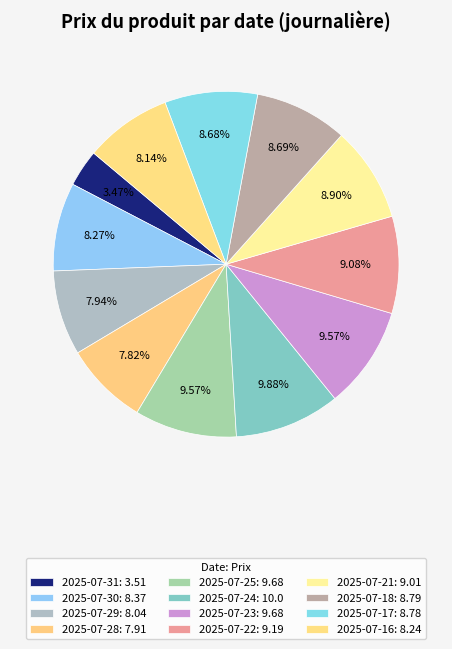

What percentage is NOT represented by 2025-07-30?

91.7%